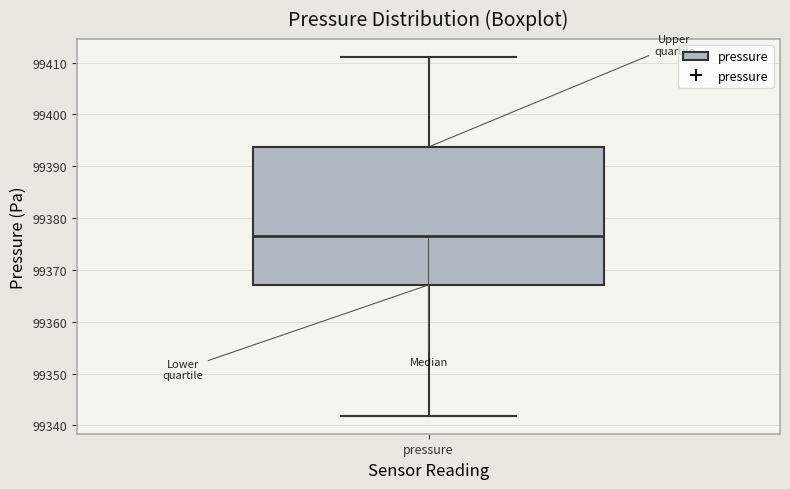

Transcribe this box plot: give where the median line is, the range the box spans, and where the two whiskers end, as read against the y-axis. The values are not printed on the chart, so give them approximately, as read against the axis.

median 99377, box 99367 to 99394, whiskers 99342 to 99411